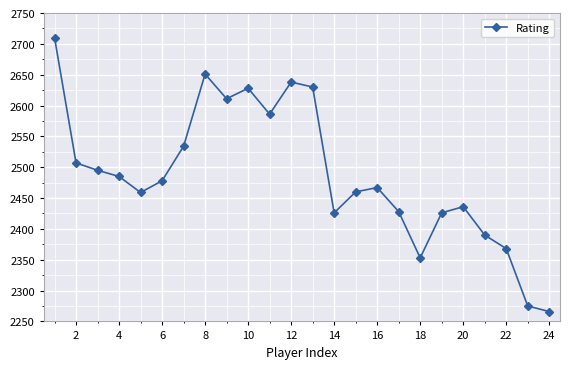

What is the difference between the maximum and second lowest values?

435